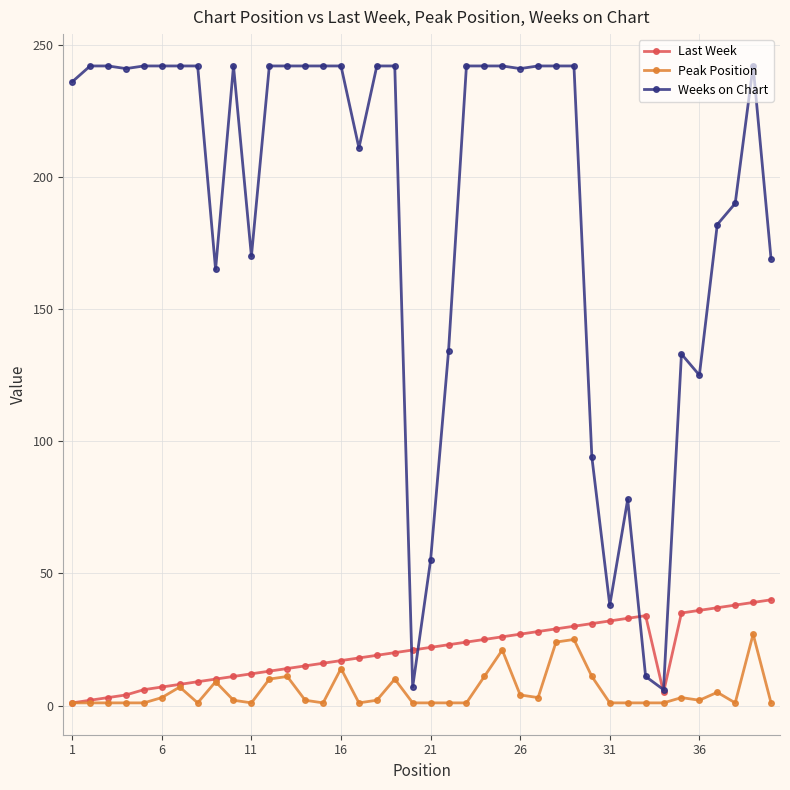

What is the maximum value for Last Week?

40